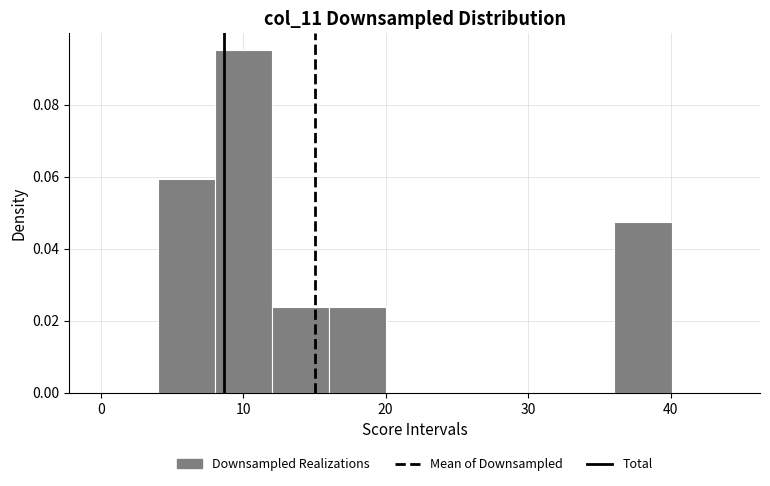

What is the height of the bar covering 4 to 8 on the x-axis? Neither the bar edges nor the heights are printed on the chart, so give them approximately, as read against the axes.

0.060